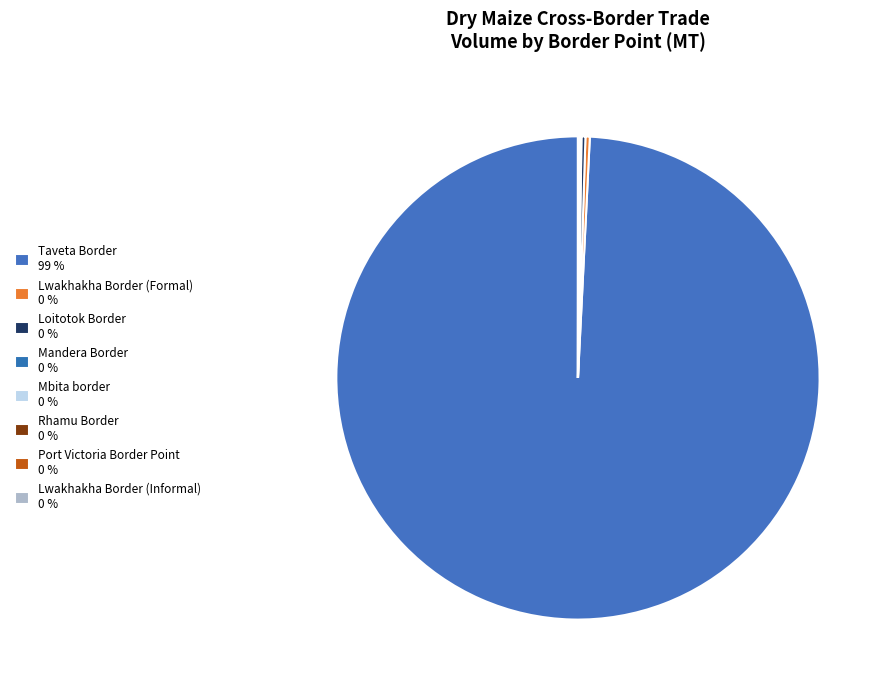

Is Taveta Border the majority of the pie?

Yes